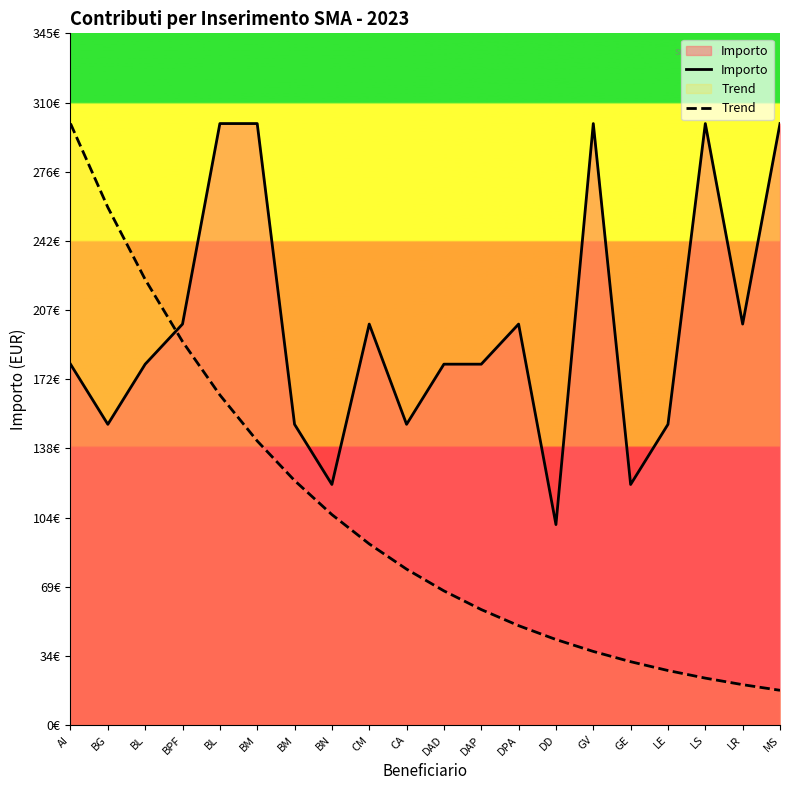

Is it true that Importo equals 212.8 at CA?

False